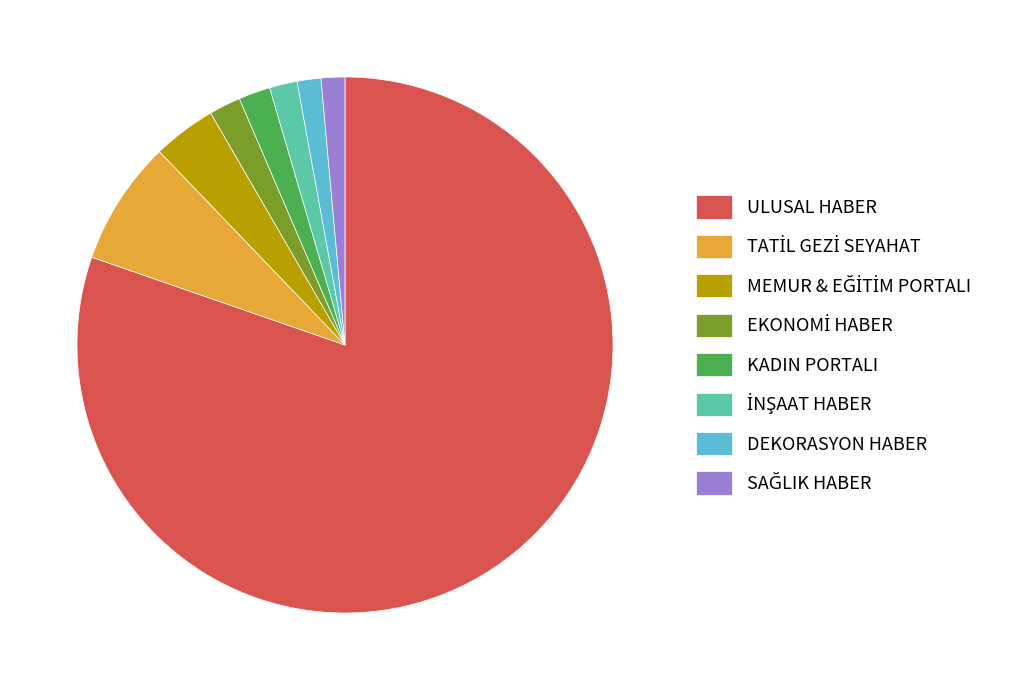

Approximately how many times larger is the value at KADIN PORTALI compared to DEKORASYON HABER?

1.3